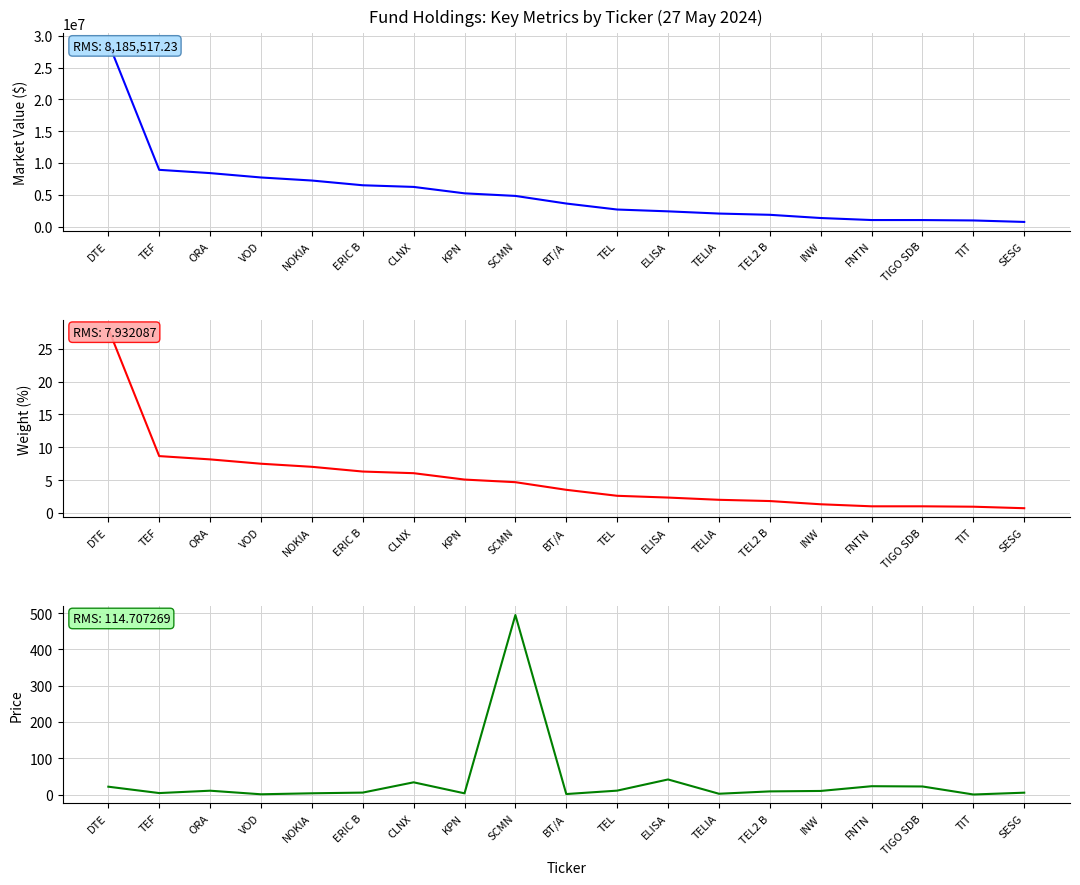

What is the sum of the Market Value values at INW and CLNX?

7628005.6